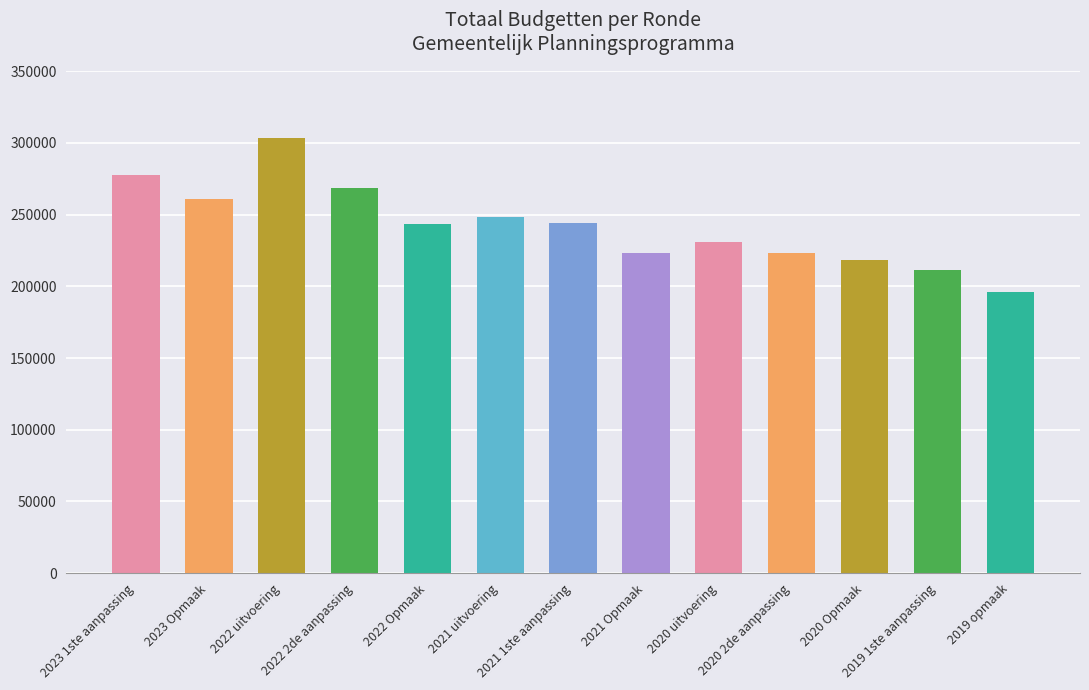

Does the chart contain stacked bars?

No